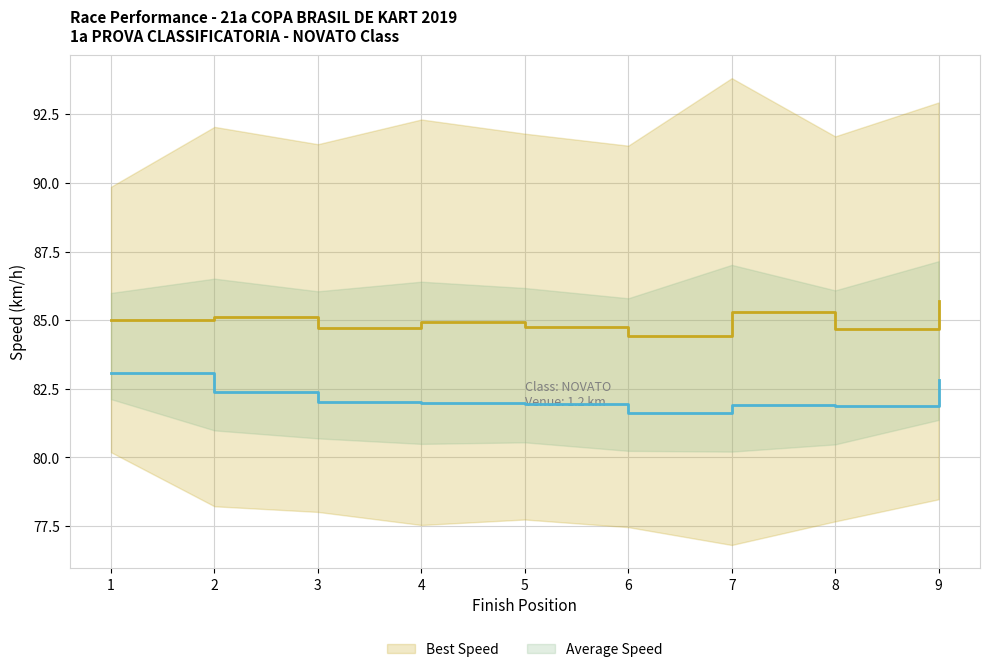

Which category has the lowest value in the Average Speed series?

6